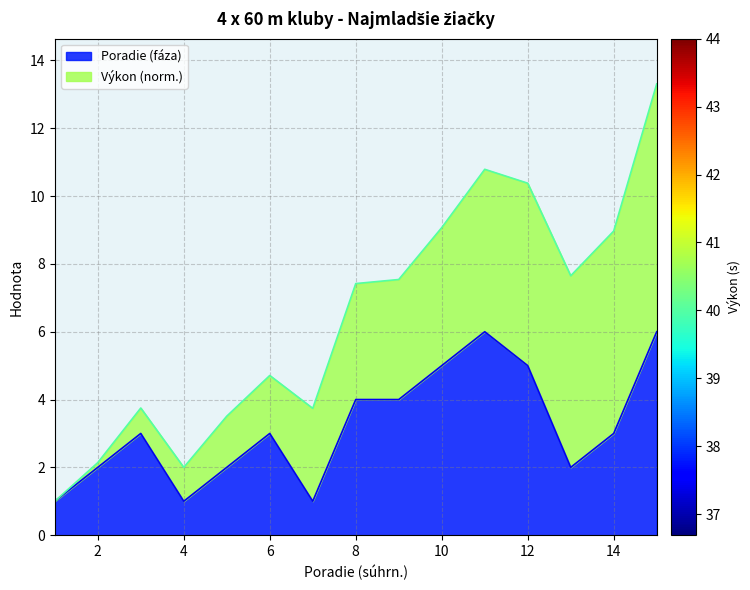

What is the greatest value displayed?

6